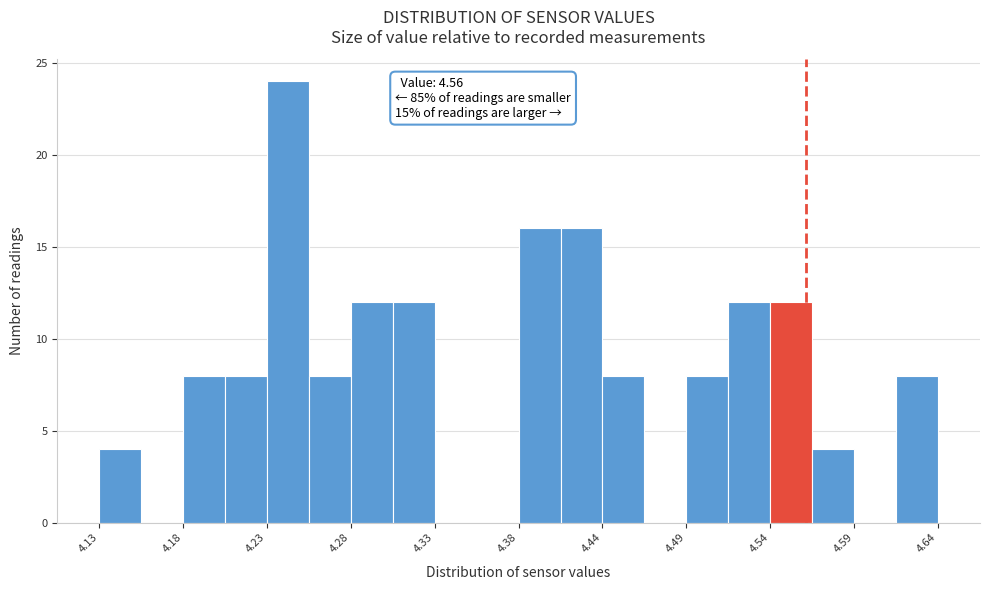

Around what value on the x-axis is the tallest bar? Give the approximate position of its centre, as read against the axis.

4.24